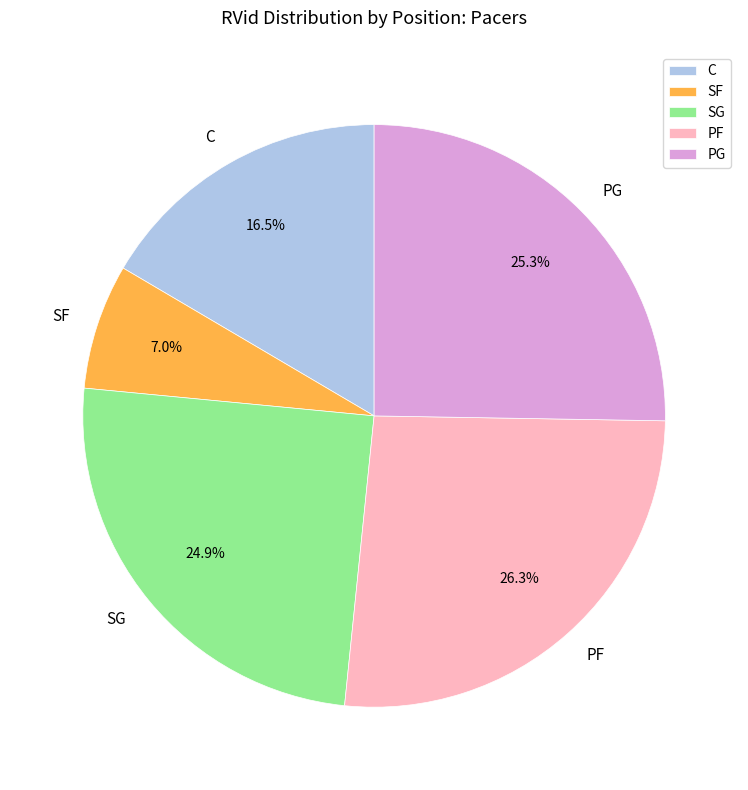

Approximately how many times larger is the value at SF compared to SG?

0.3